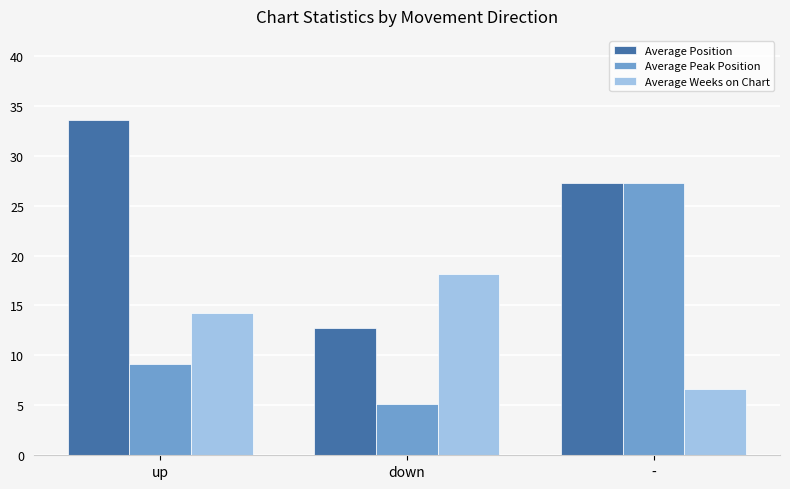

Reading left to right, extract all data points from this chart.

Average Position: up=33.6	down=12.7	-=27.3
Average Peak Position: up=9.1	down=5.1	-=27.3
Average Weeks on Chart: up=14.2	down=18.2	-=6.6